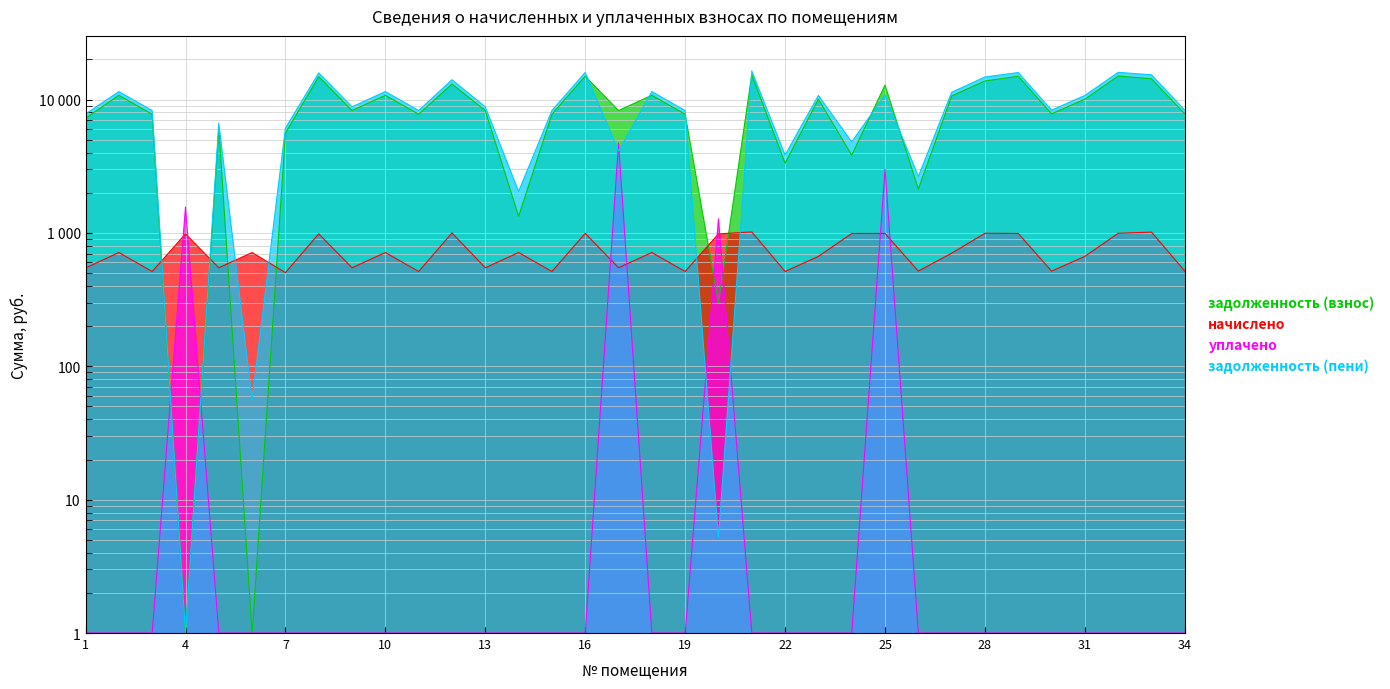

At 8, list the series in order from smallest to largest.

уплачено, начислено, задолженность (взнос), задолженность (пени)